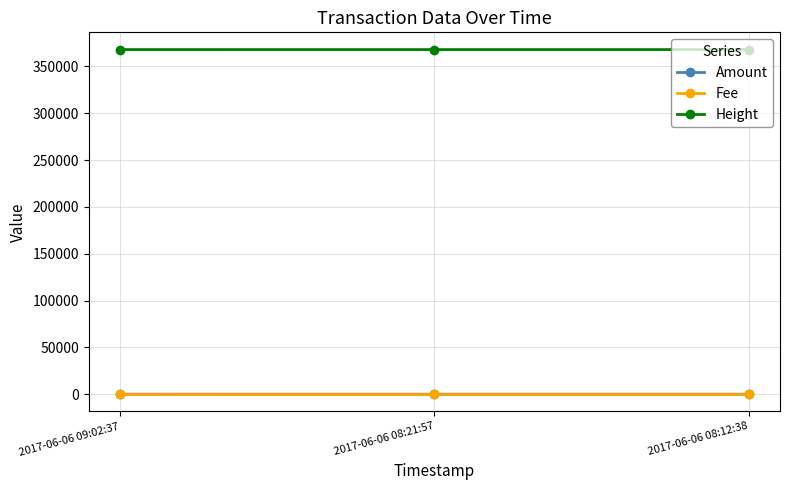

The value of Height at 2017-06-06 09:02:37 is 368049. True or false?

True